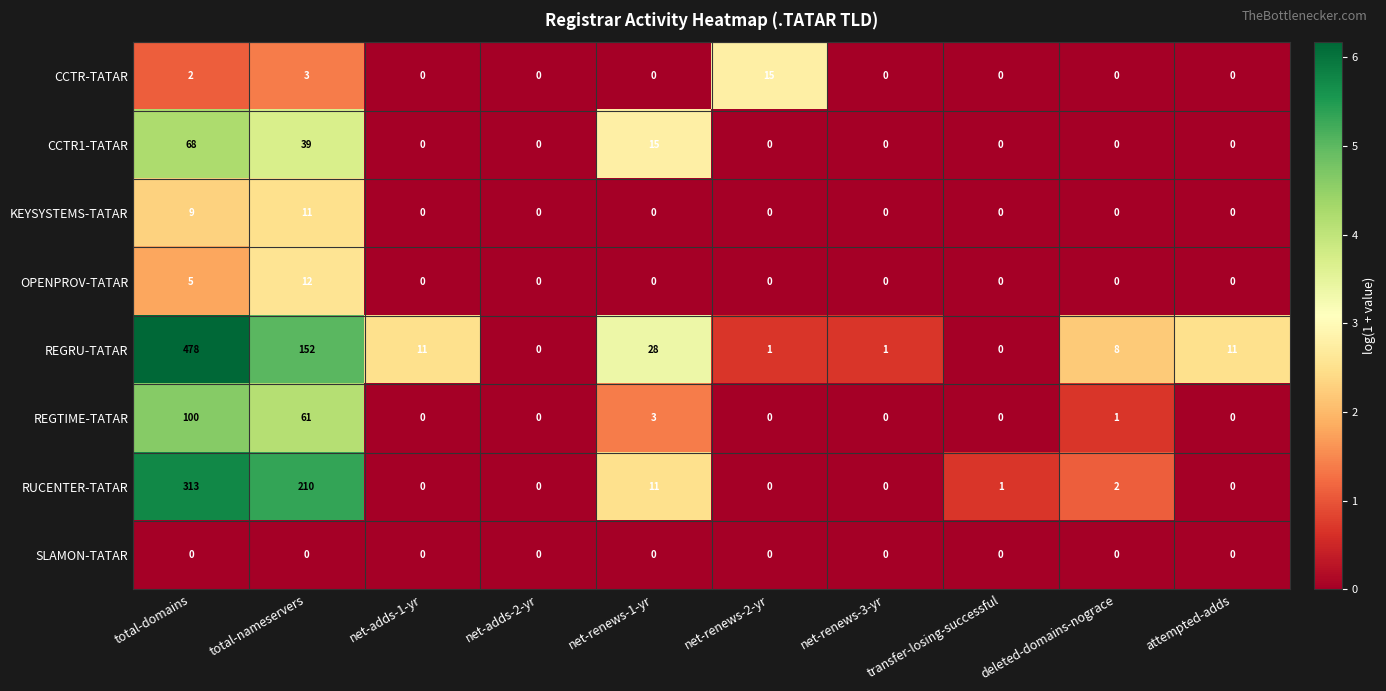

At which category does the chart reach its peak across all series?

total-domains